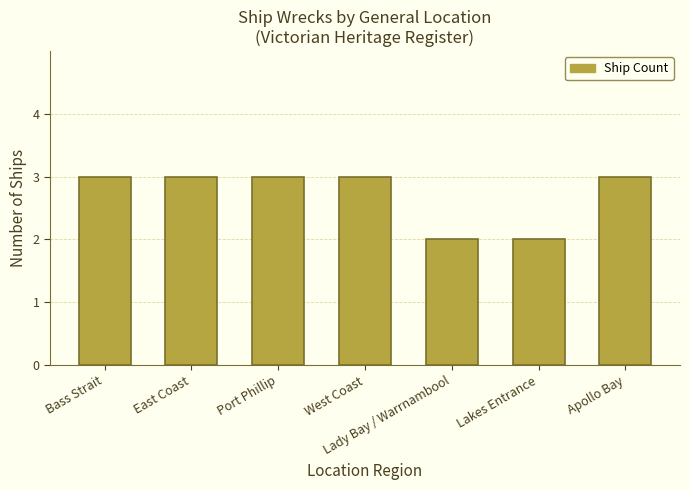

What value does the data have at Port Phillip?

3